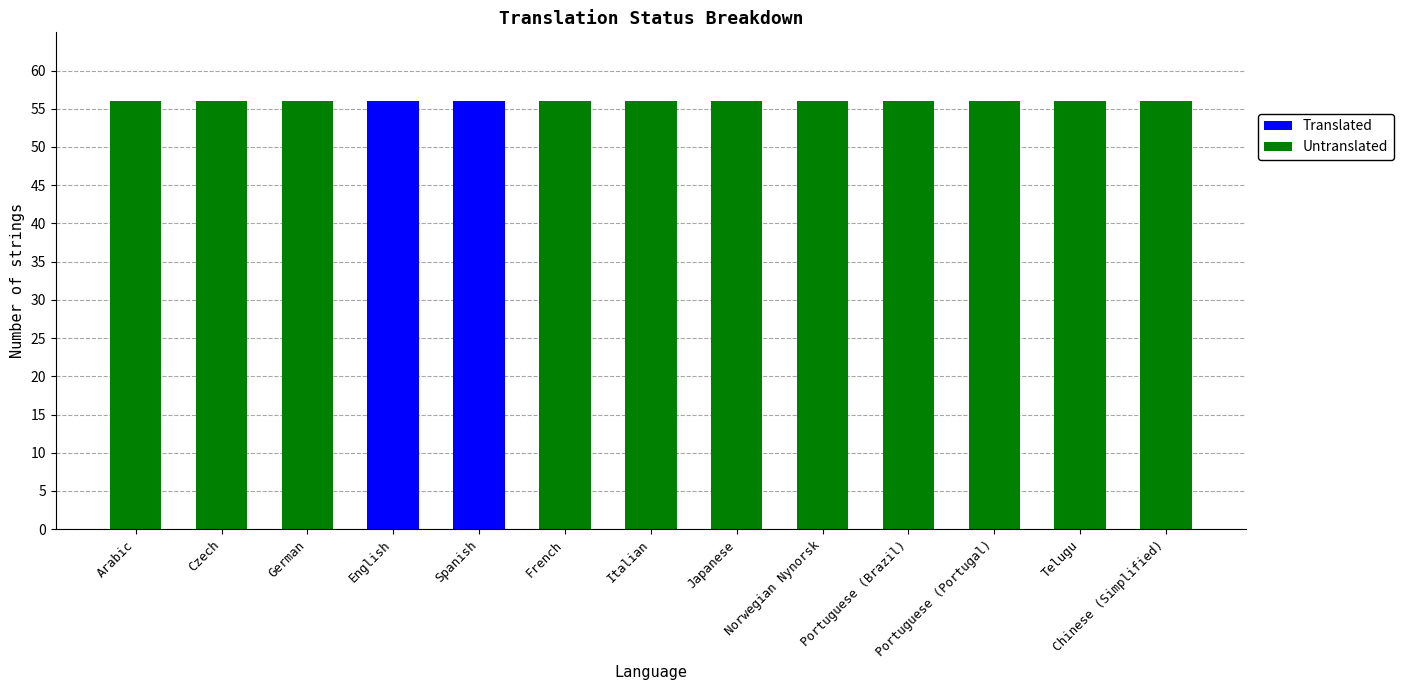

The value of Translated at Japanese is -21. True or false?

False